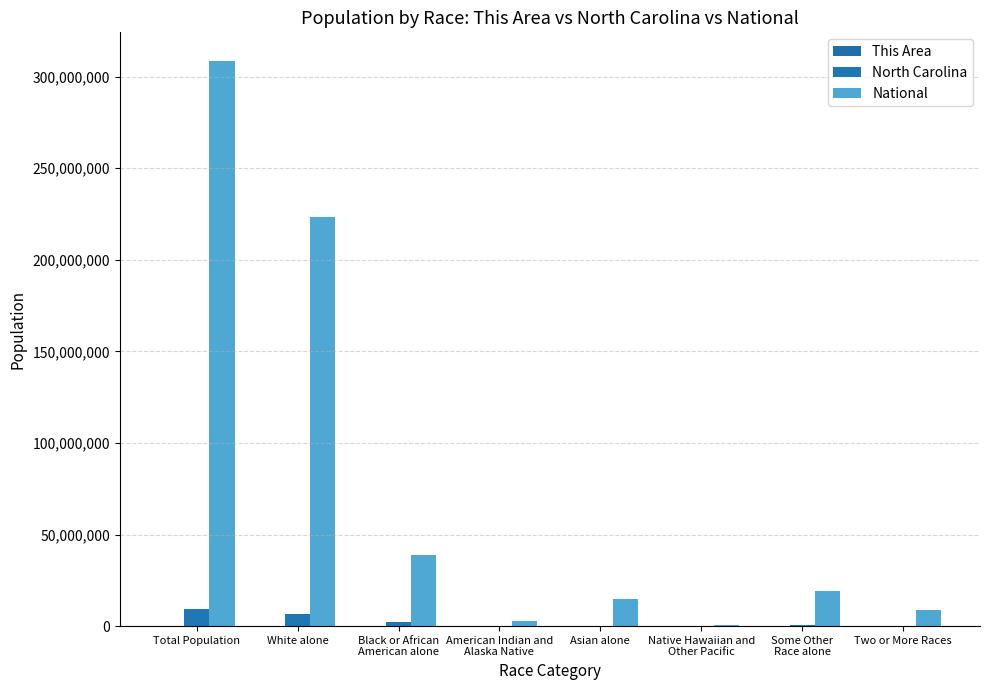

What value does the North Carolina series have at Two or More Races?

206199